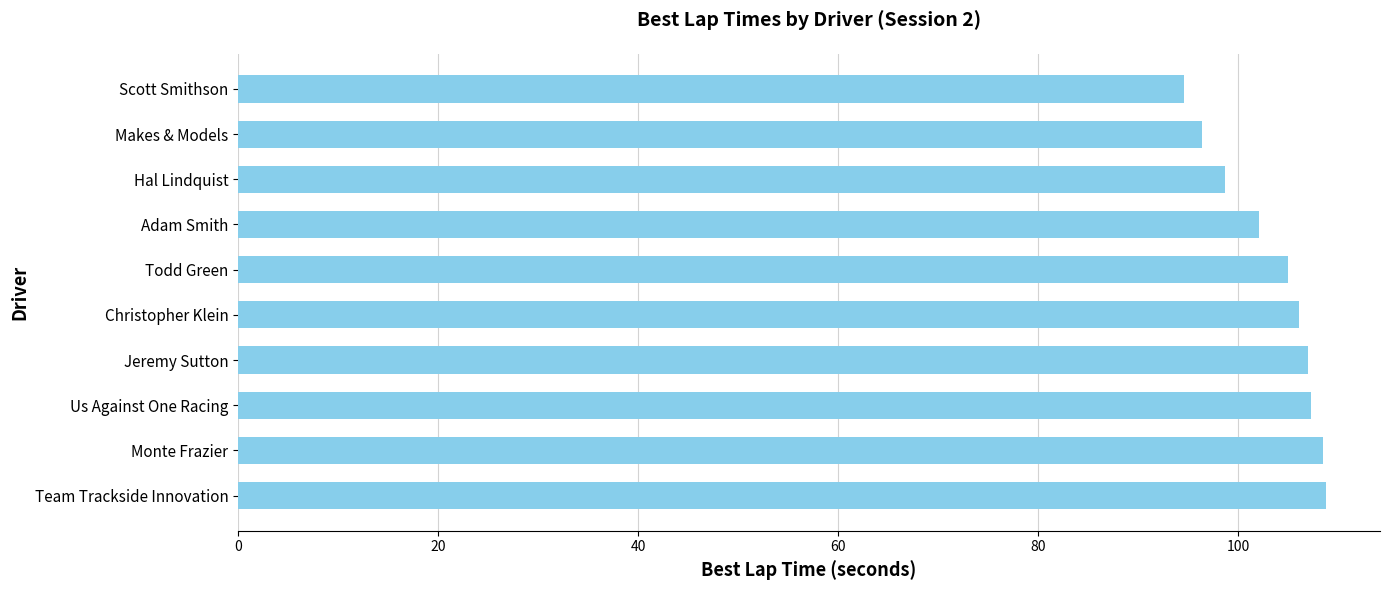

What is the change in value from Christopher Klein to Monte Frazier?

+2.4